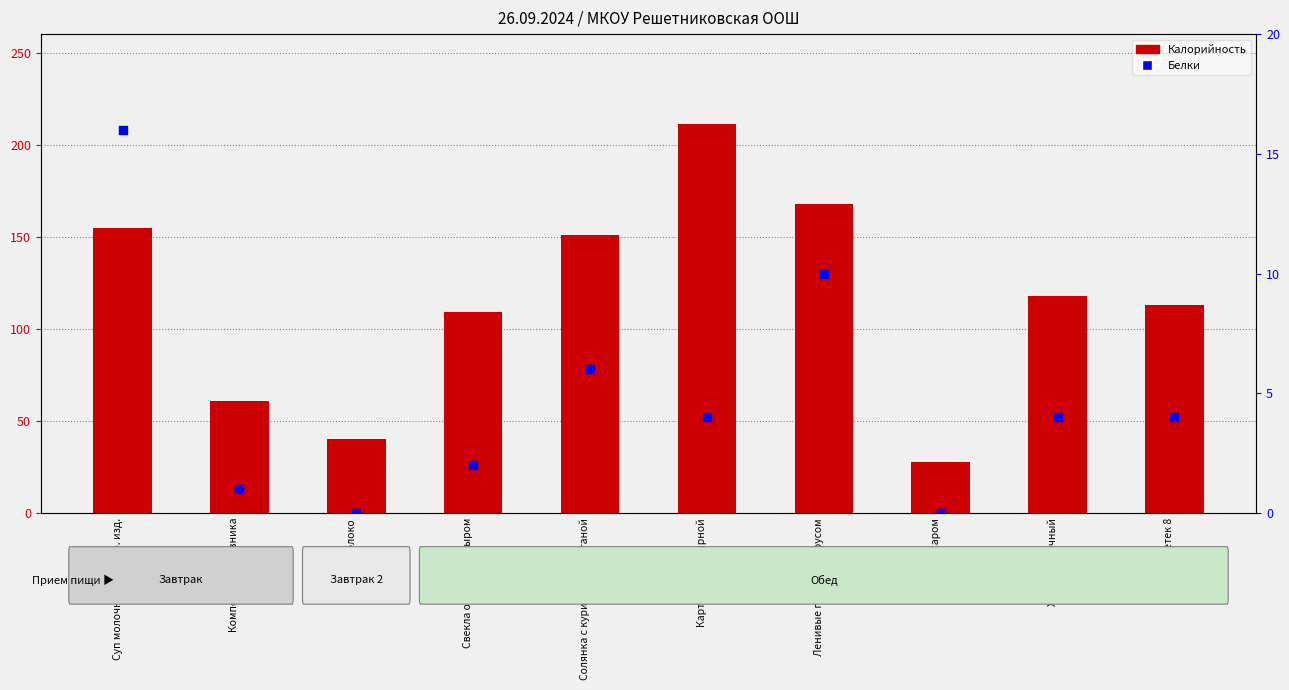

At which category is the sum across all series the highest?

Картофель отварной